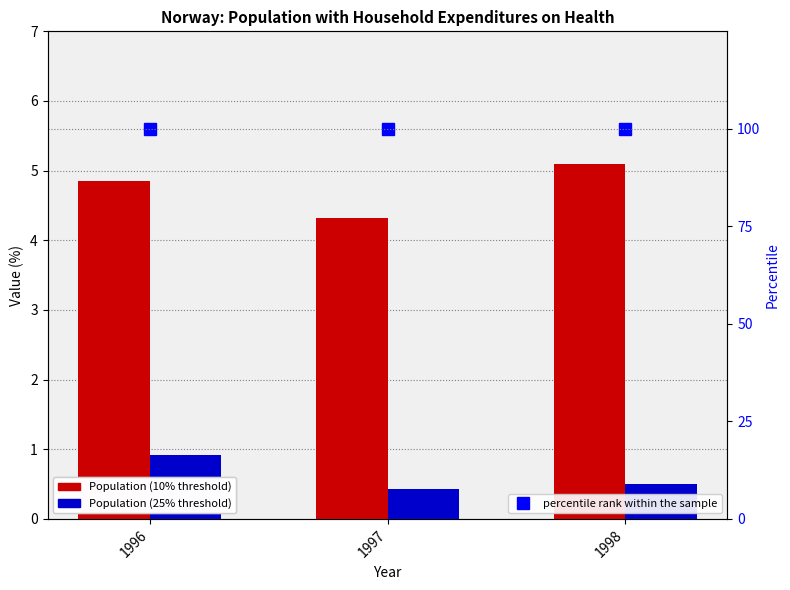

Reading left to right, list all the values displayed in this chart.

Population (10% threshold): 4.8	4.3	5.1
Population (25% threshold): 0.9	0.4	0.5
percentile rank within the sample: 100.0	100.0	100.0